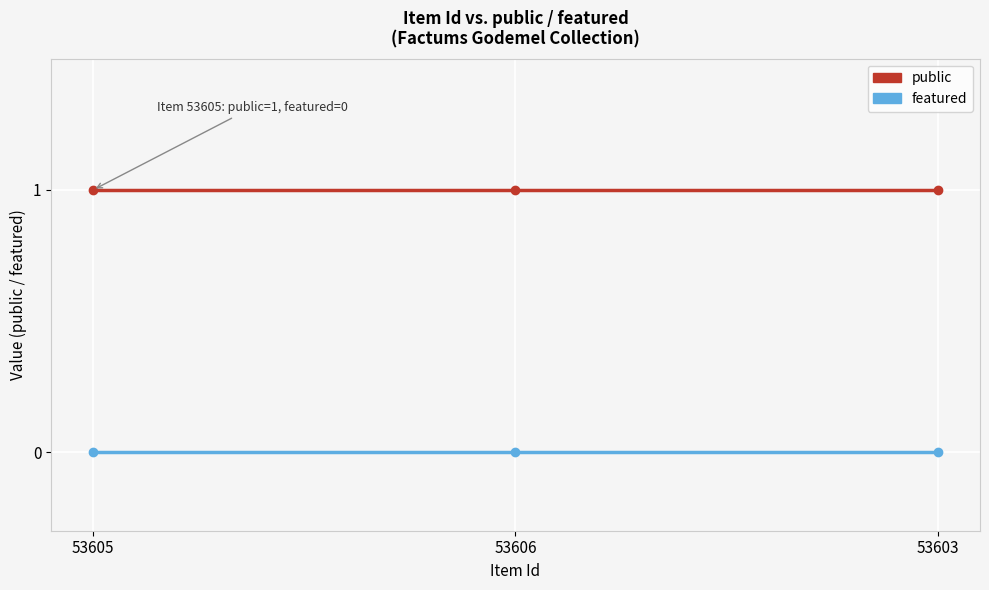

Reading right to left, what are all the values shown in this chart?

public: 53603=1	53606=1	53605=1
featured: 53603=0	53606=0	53605=0